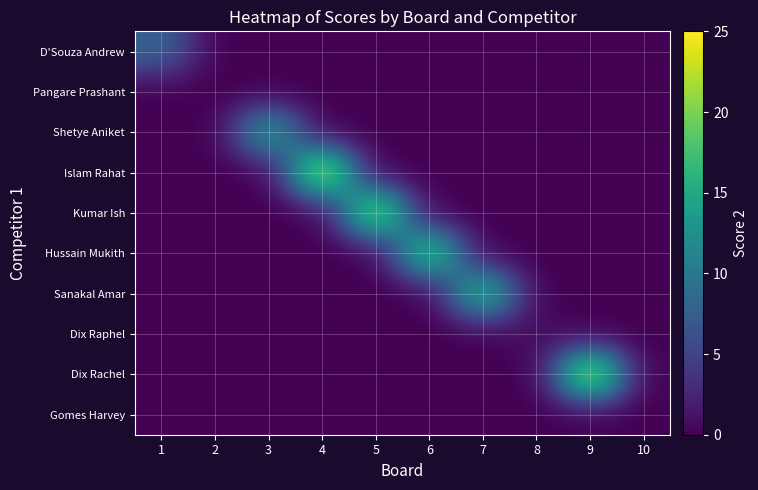

Rank the series by their maximum value, from highest to lowest.

Islam Rahat, Dix Rachel, Kumar Ish, Hussain Mukith, Sanakal Amar, Shetye Aniket, D'Souza Andrew, Dix Raphel, Pangare Prashant, Gomes Harvey